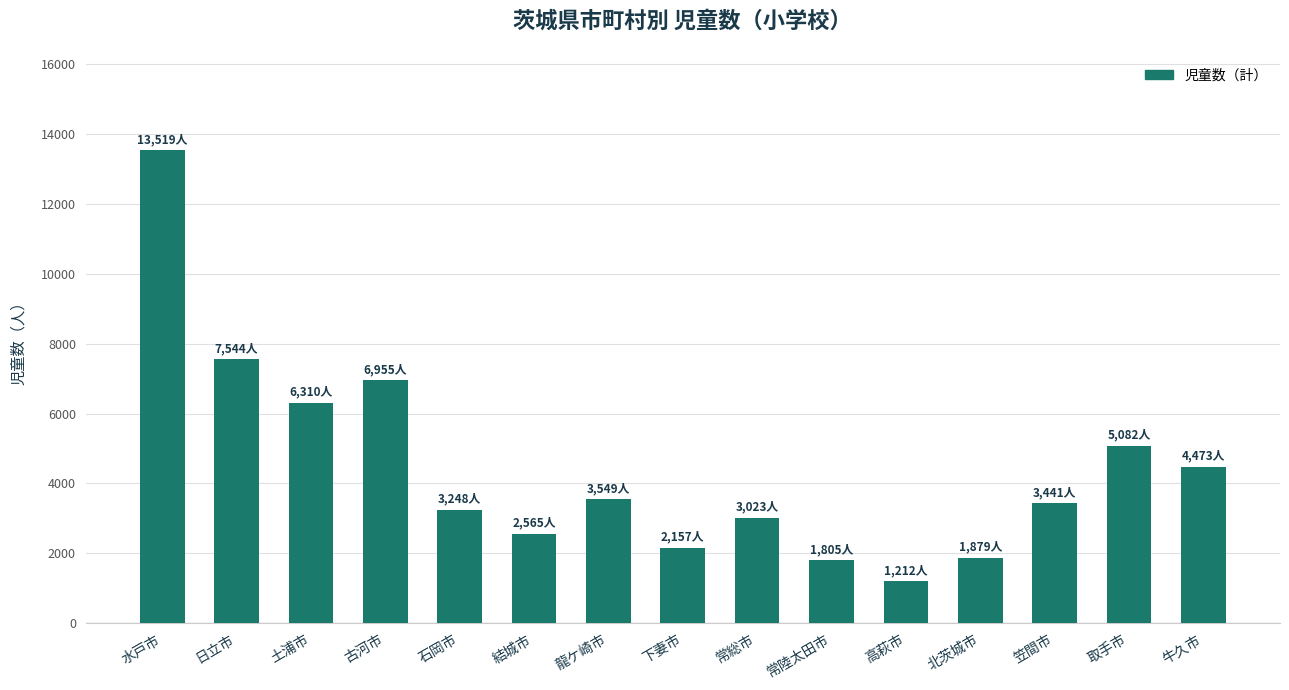

What is the difference between the values at 水戸市 and 下妻市?

11362